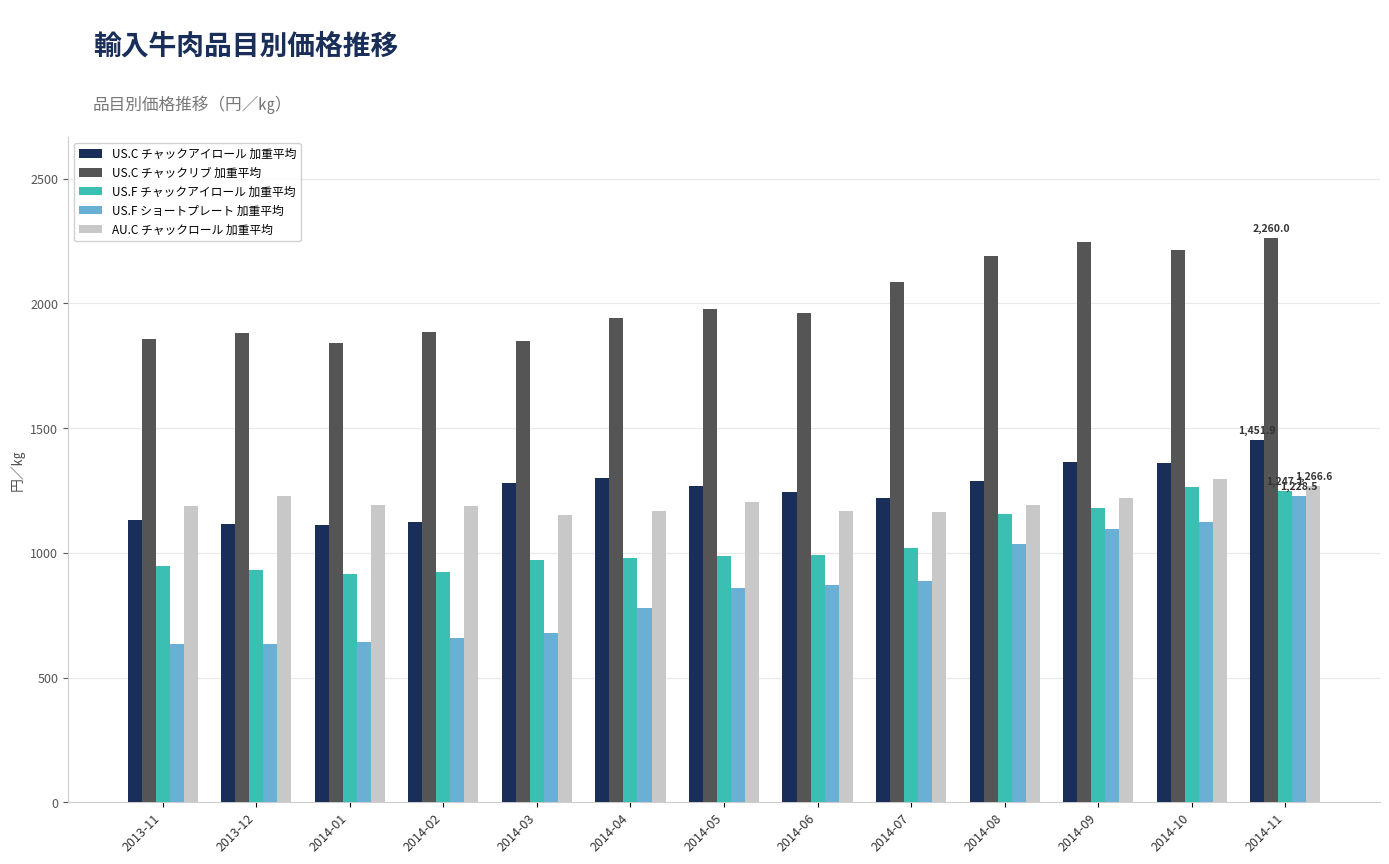

At 2014-02, list the series in order from smallest to largest.

US.F ショートプレート 加重平均, US.F チャックアイロール 加重平均, US.C チャックアイロール 加重平均, AU.C チャックロール 加重平均, US.C チャックリブ 加重平均